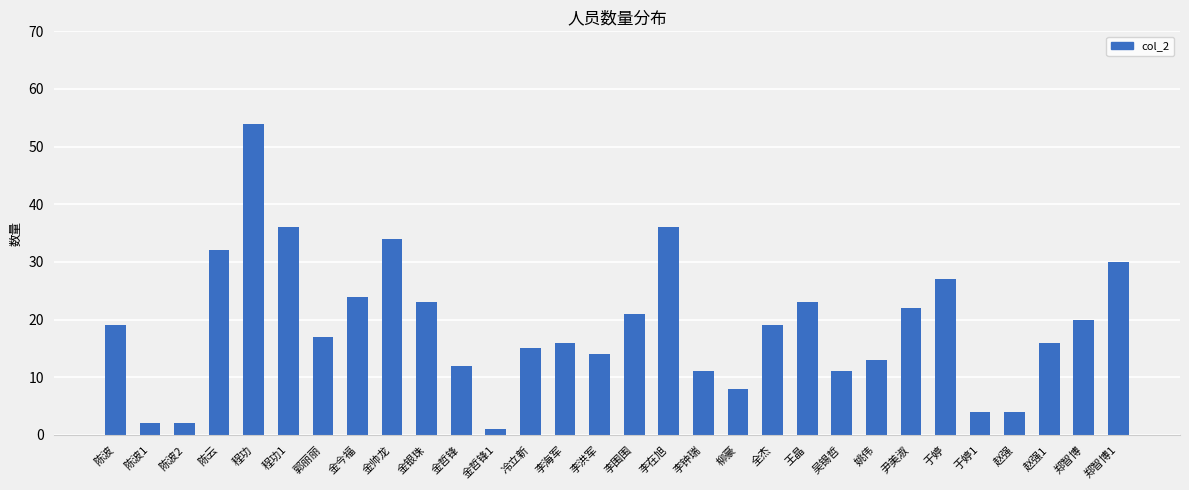

Reading left to right, transcribe all the data shown in this chart.

19	2	2	32	54	36	17	24	34	23	12	1	15	16	14	21	36	11	8	19	23	11	13	22	27	4	4	16	20	30